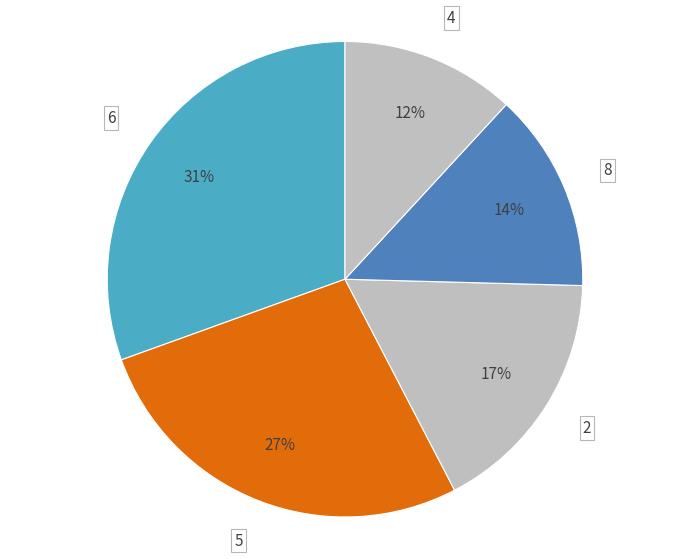

Is the sum of 8 and 5 greater than half?

No